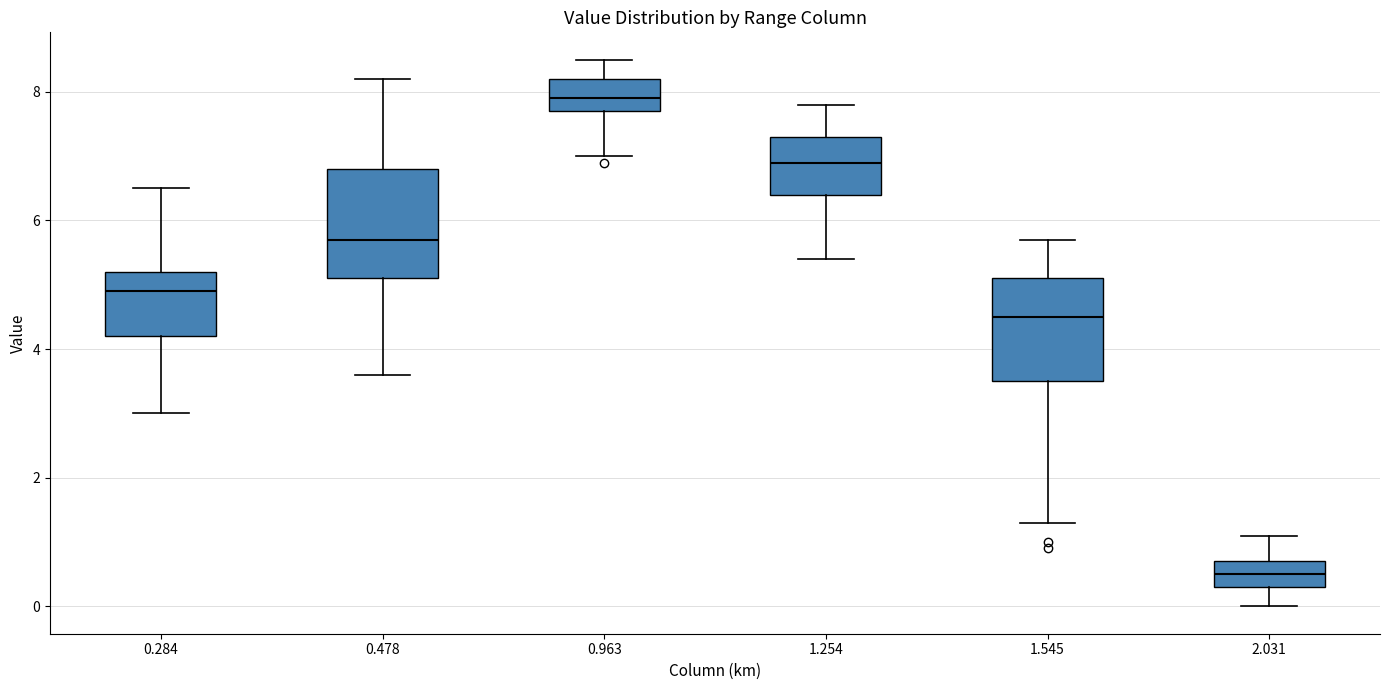

Reading left to right, read every box against the y-axis: the position of its median line, the range the box covers, and the ends of its whiskers. The values are not printed on the chart, so give them approximately, as read against the axis.

0.284: median 5.0, box 4.2 to 5.2, whiskers 3.0 to 6.6
0.478: median 5.8, box 5.2 to 6.8, whiskers 3.6 to 8.2
0.963: median 8.0, box 7.8 to 8.2, whiskers 7.0 to 8.6
1.254: median 7.0, box 6.4 to 7.4, whiskers 5.4 to 7.8
1.545: median 4.6, box 3.6 to 5.2, whiskers 1.4 to 5.8
2.031: median 0.6, box 0.4 to 0.8, whiskers 0.0 to 1.2